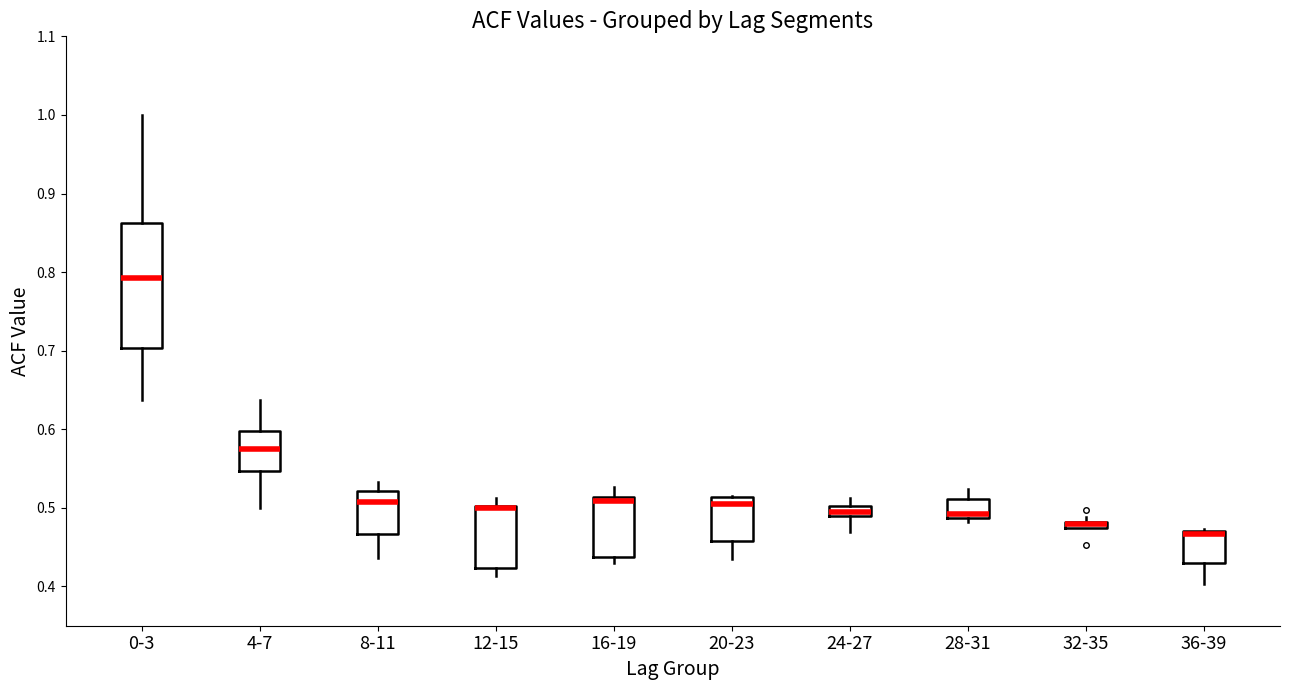

Which box is the tallest, from its lower edge to its upper edge?

0-3